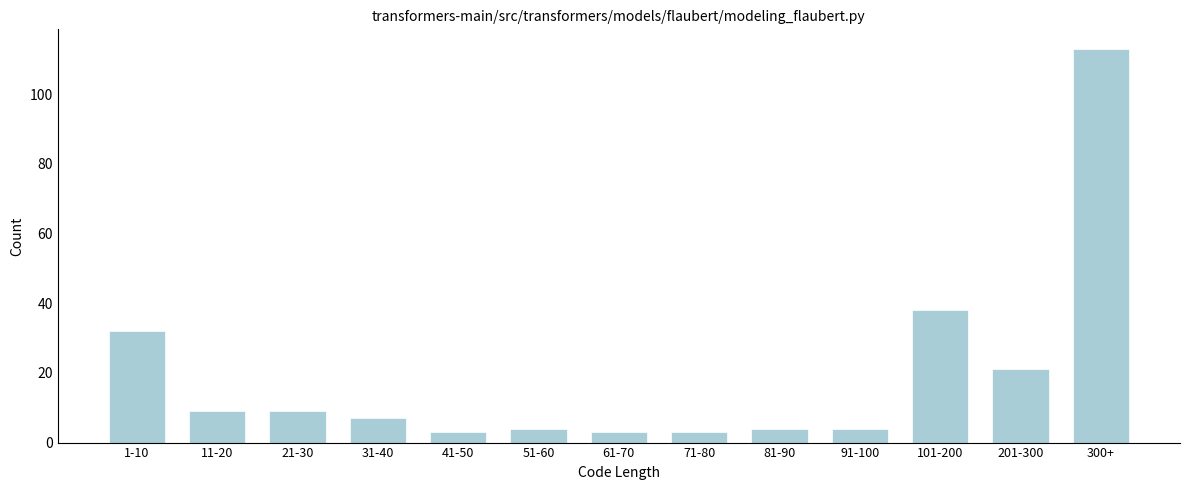

Reading left to right, list all the values displayed in this chart.

1-10=32	11-20=9	21-30=9	31-40=7	41-50=3	51-60=4	61-70=3	71-80=3	81-90=4	91-100=4	101-200=38	201-300=21	300+=113